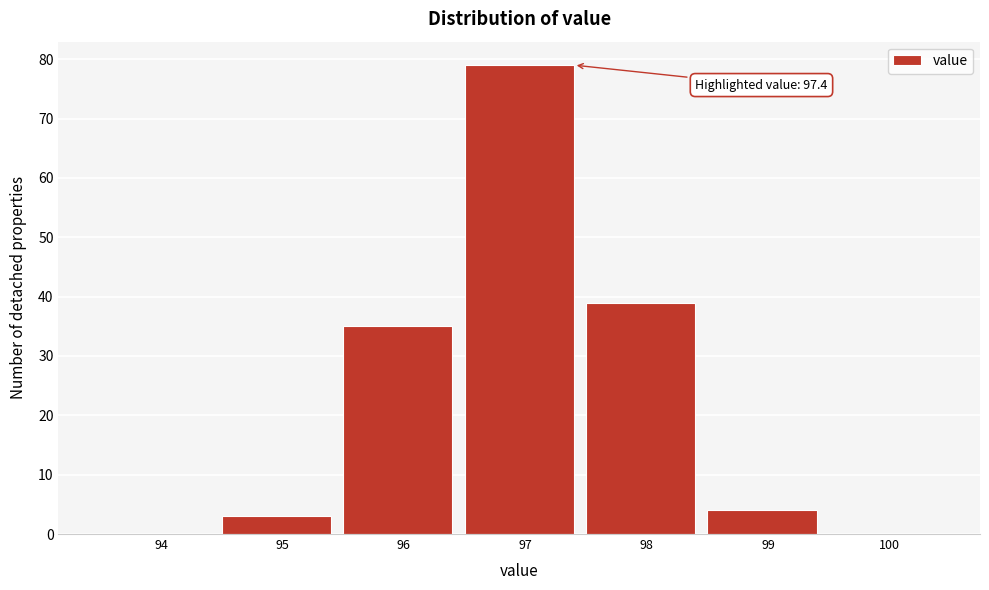

Reading right to left, what are all the values shown in this chart?

100=0	99=4	98=39	97=79	96=35	95=3	94=0